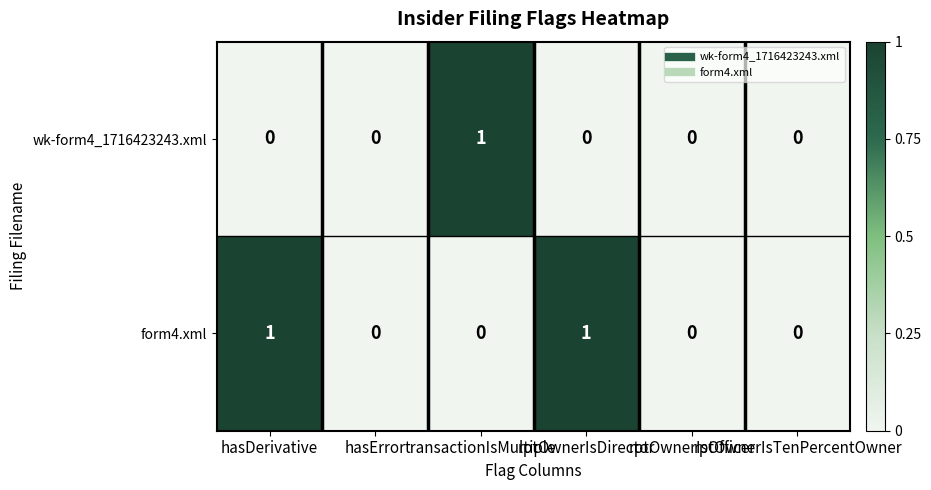

Rank the series by their average value, from lowest to highest.

wk-form4_1716423243.xml, form4.xml